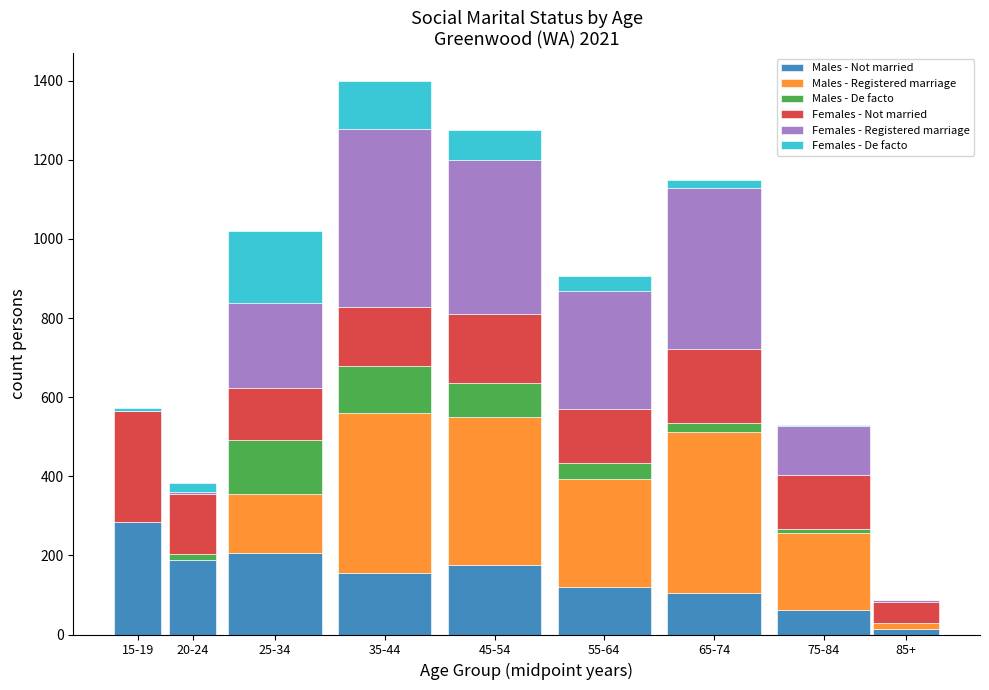

True or false: Males - Not married has a value of 155 at 35-44.

True